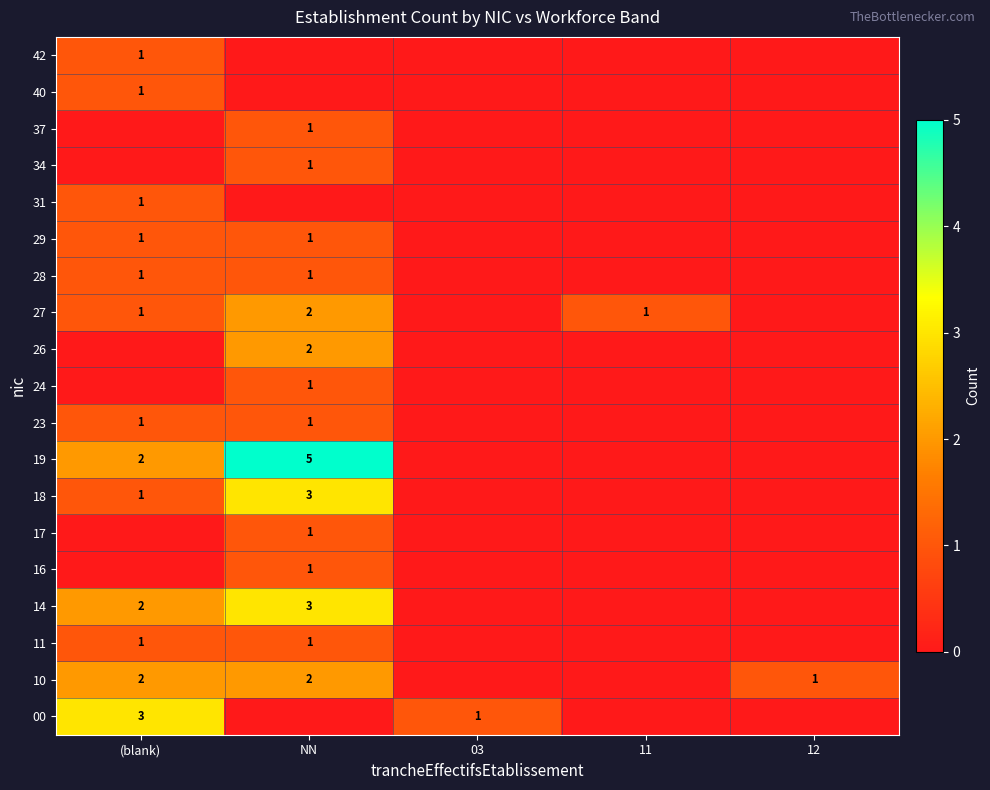

What is the sum of the 00 values at 03 and (blank)?

4